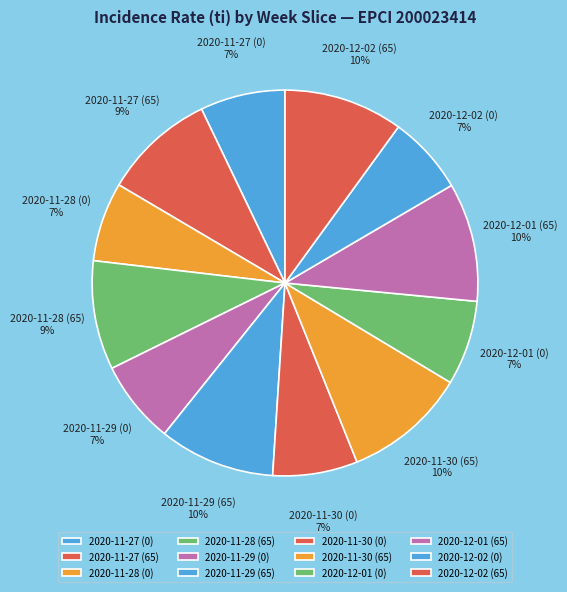

Is it true that 2020-12-01 (0) is 7% of the pie?

True